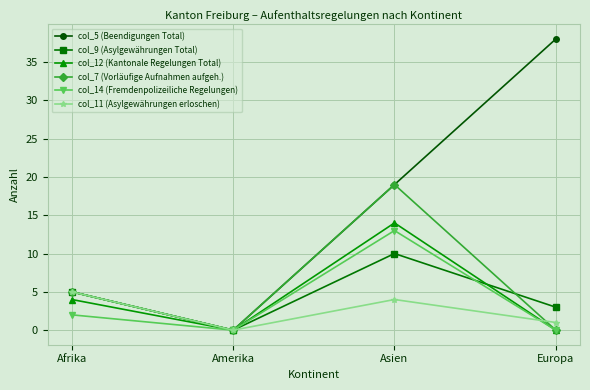

The col_11 (Asylgewährungen erloschen) series shows 0 at Amerika. True or false?

True